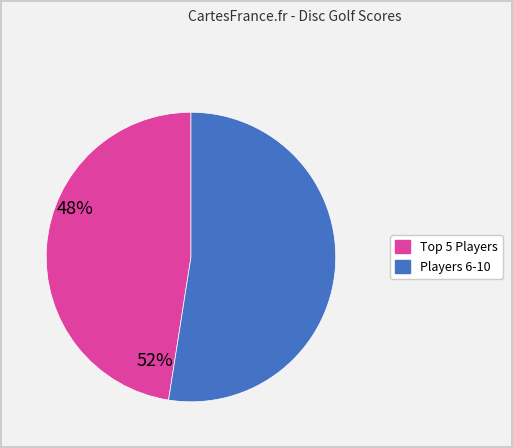

What is the largest slice in the pie chart?

Players 6-10